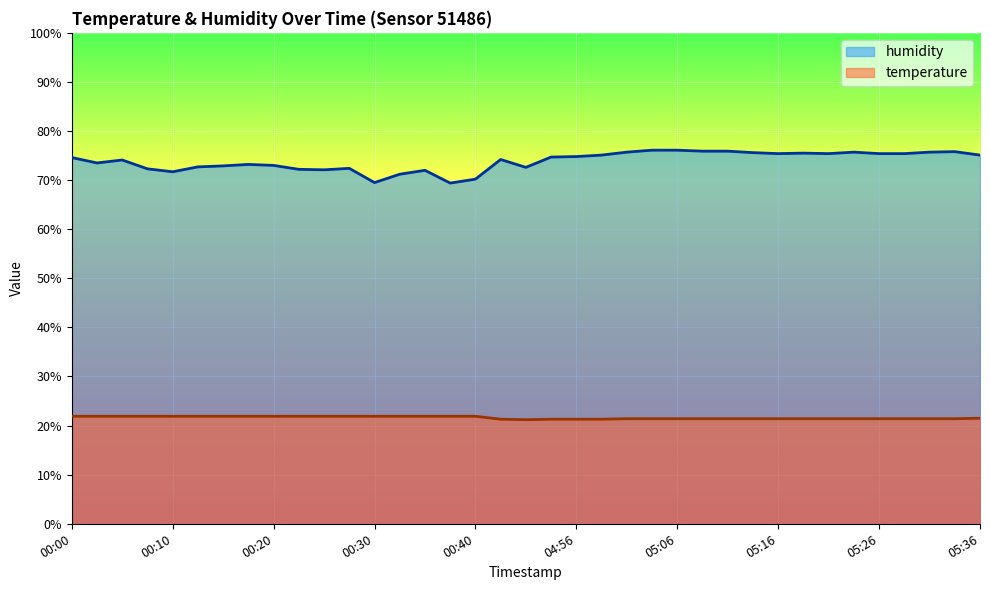

What is the approximate value of temperature at 05:14?

21.4